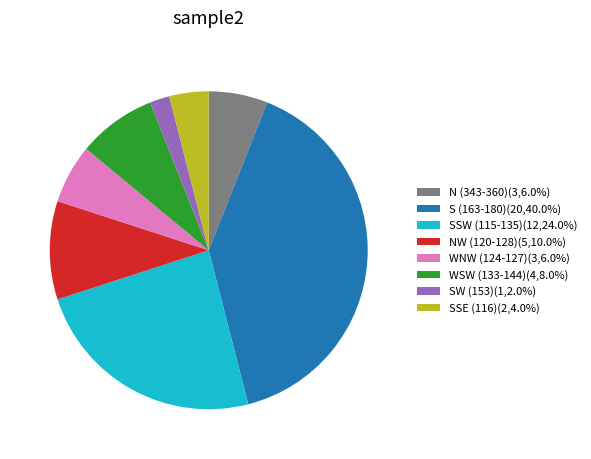

What is the ratio of the value at S (163-180)(20,40.0%) to the value at NW (120-128)(5,10.0%)?

4.0